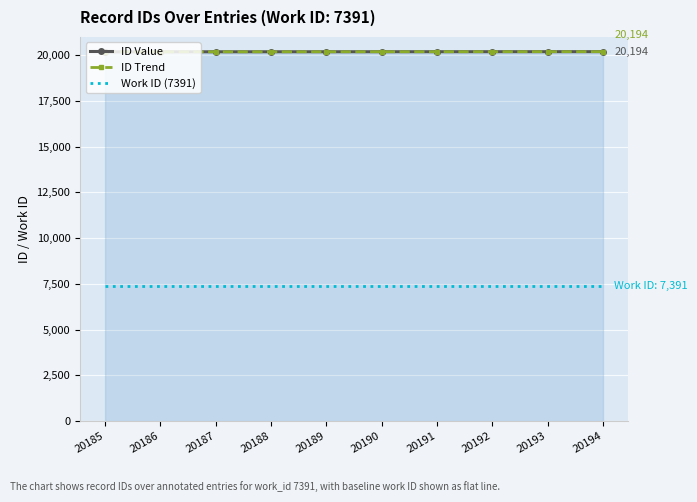

At which category is the sum across all series the highest?

20194